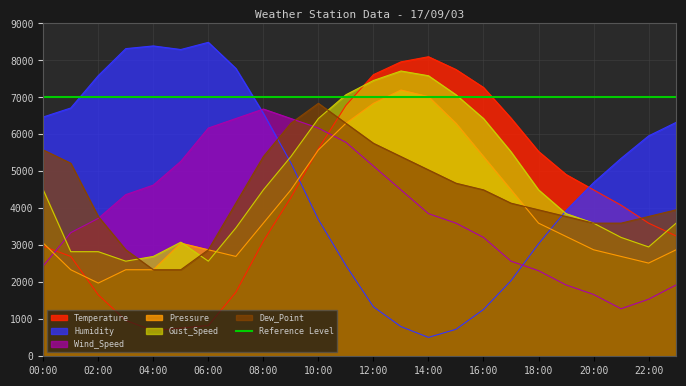

What is the greatest value displayed?

8489.2